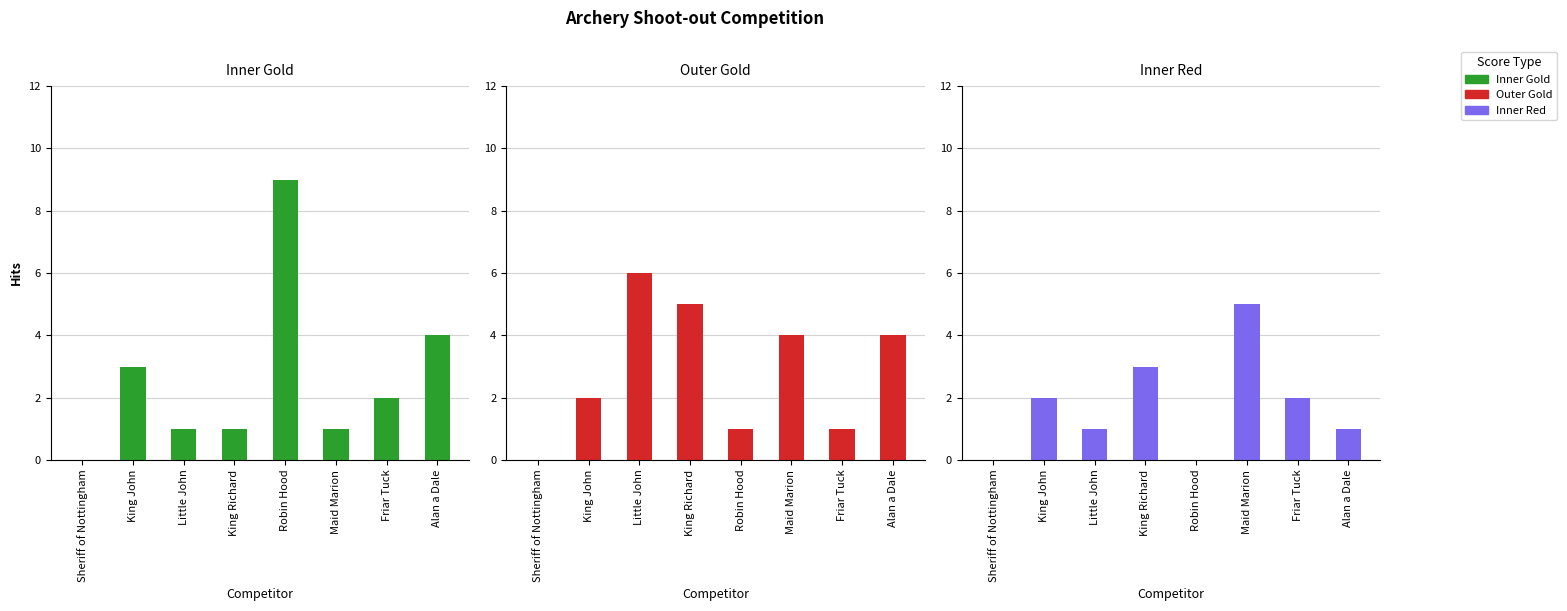

Rank the series by their maximum value, from lowest to highest.

Inner Red, Outer Gold, Inner Gold